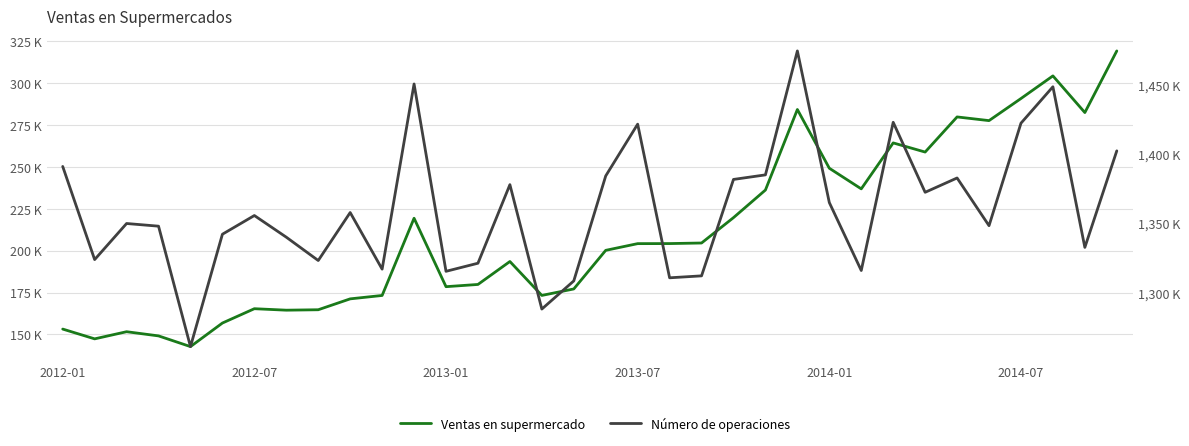

How many data points in Ventas en supermercado are less than 204229?

17